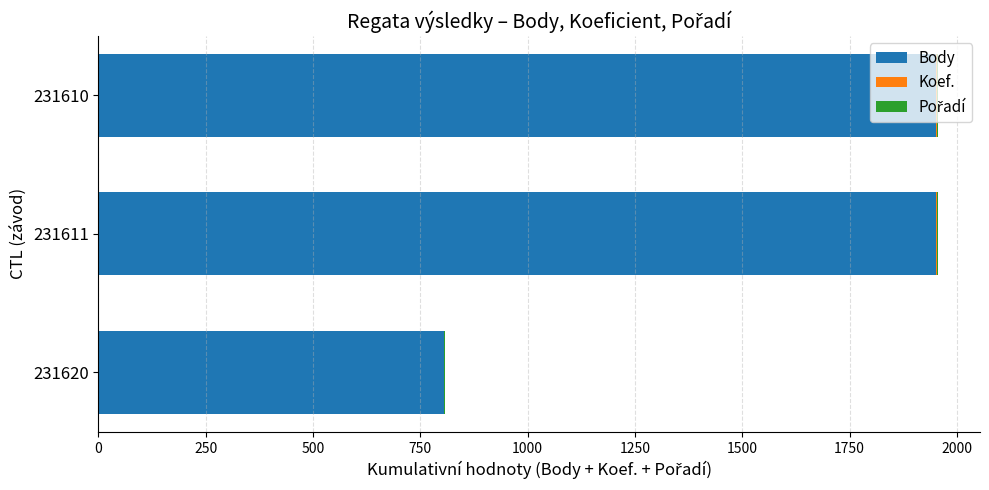

The value of Body at 231620 is 435. True or false?

False